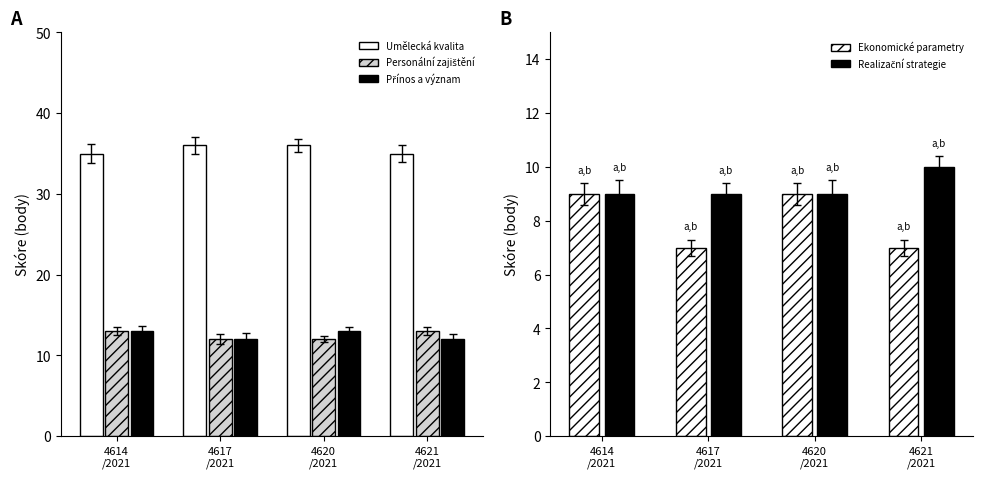

Which label corresponds to the largest value in the chart?

4617
/2021